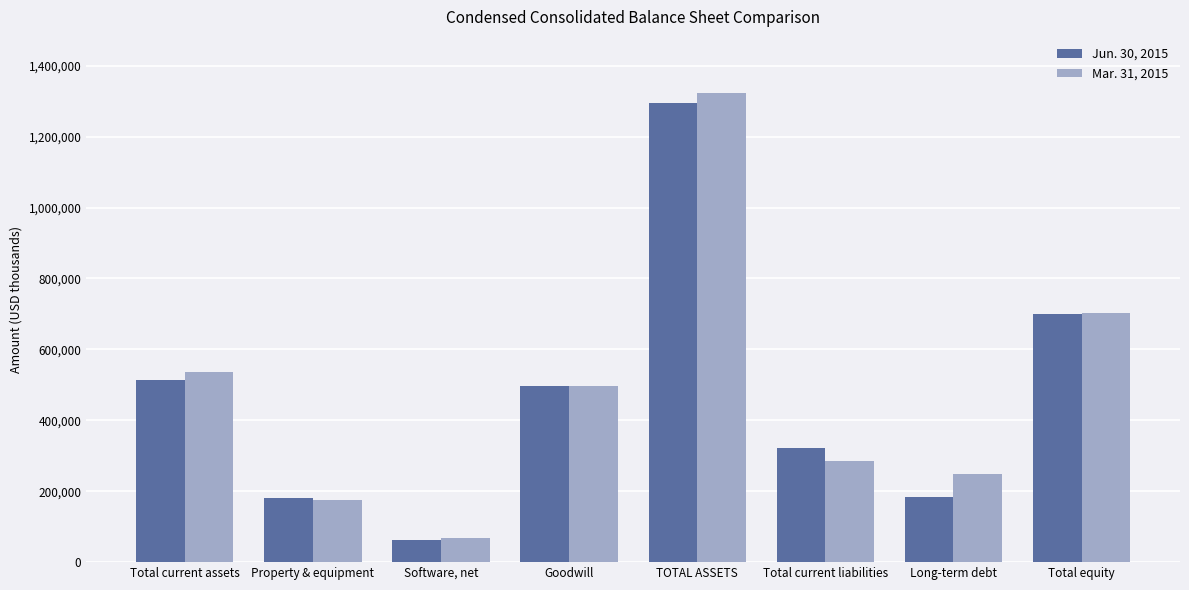

What is the label of the 5th bar from the left?

TOTAL ASSETS